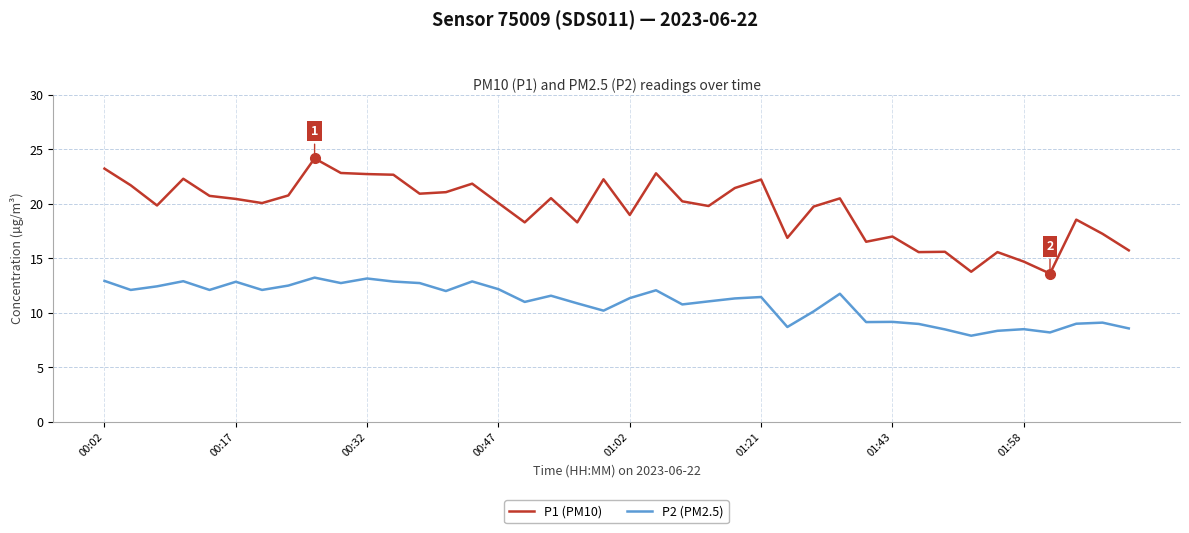

What is the maximum value shown in the chart?

24.2